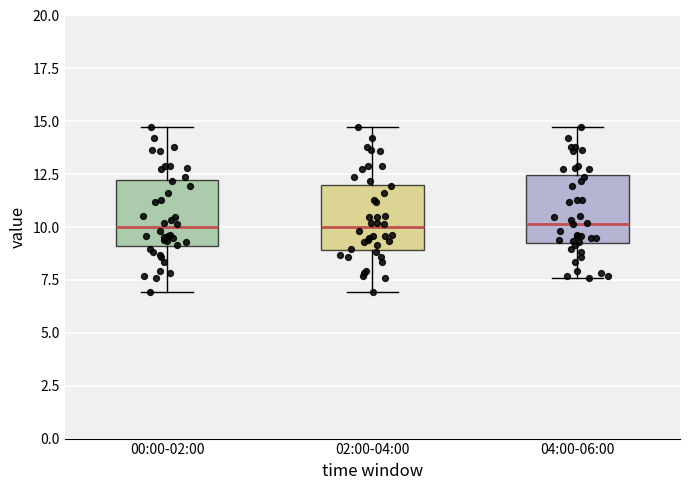

Where is the lower edge of the box for 04:00-06:00 on the y-axis? The values are not printed on the chart, so give them approximately, as read against the axis.

9.0